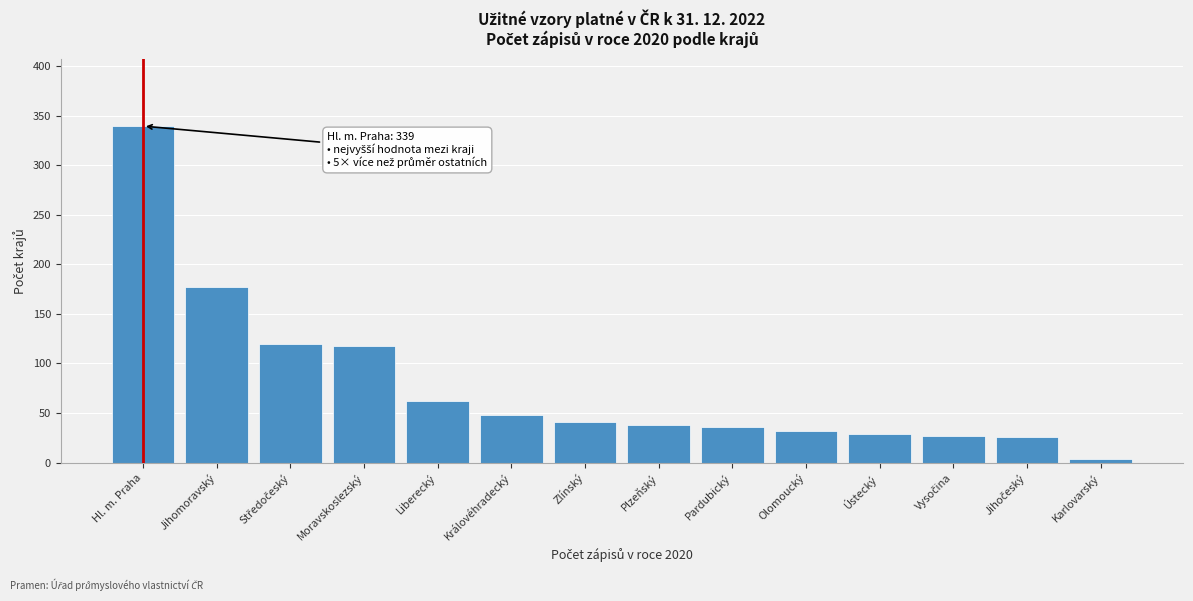

The chart shows a value of 32.0 at Olomoucký. True or false?

True